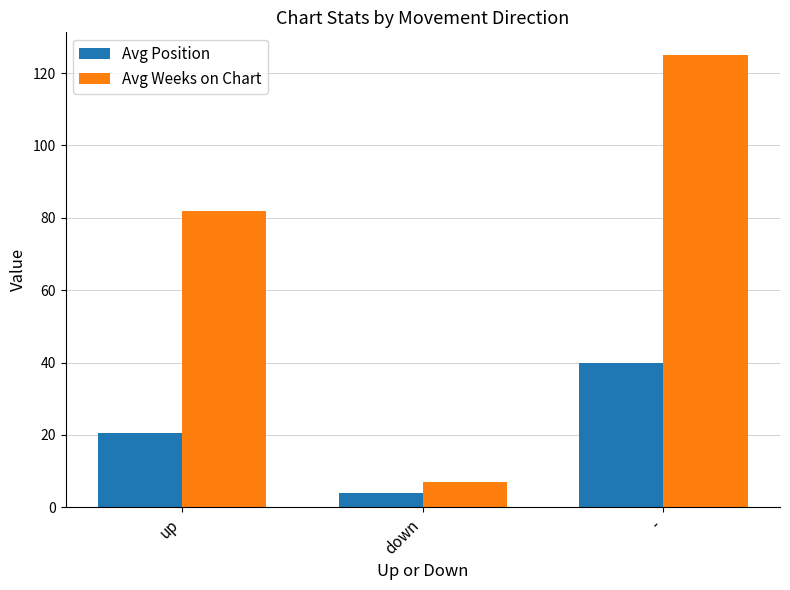

The value of Avg Position at down is 4.0. True or false?

True